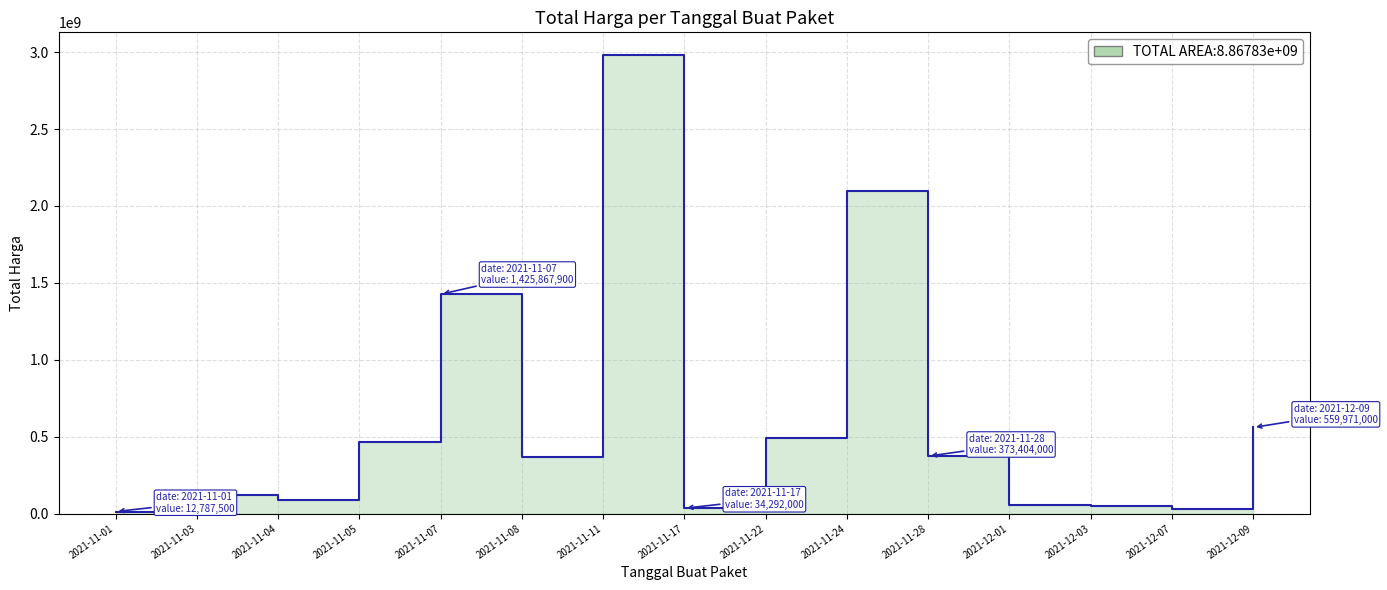

At which label does the data first exceed 368566000?

2021-11-05